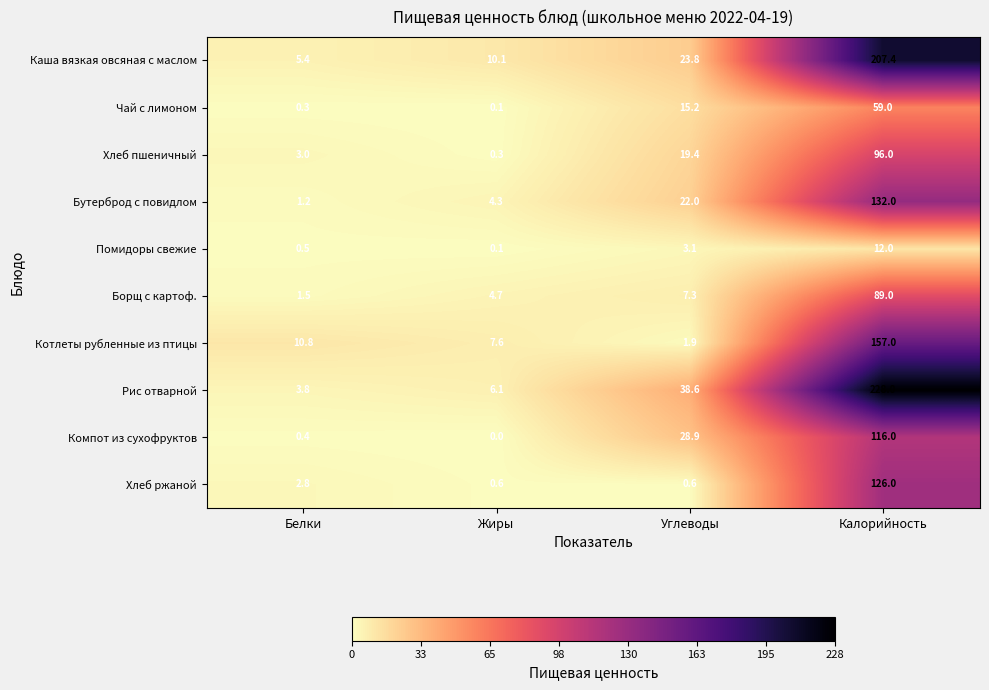

What is the total value across all series at Белки?

29.7